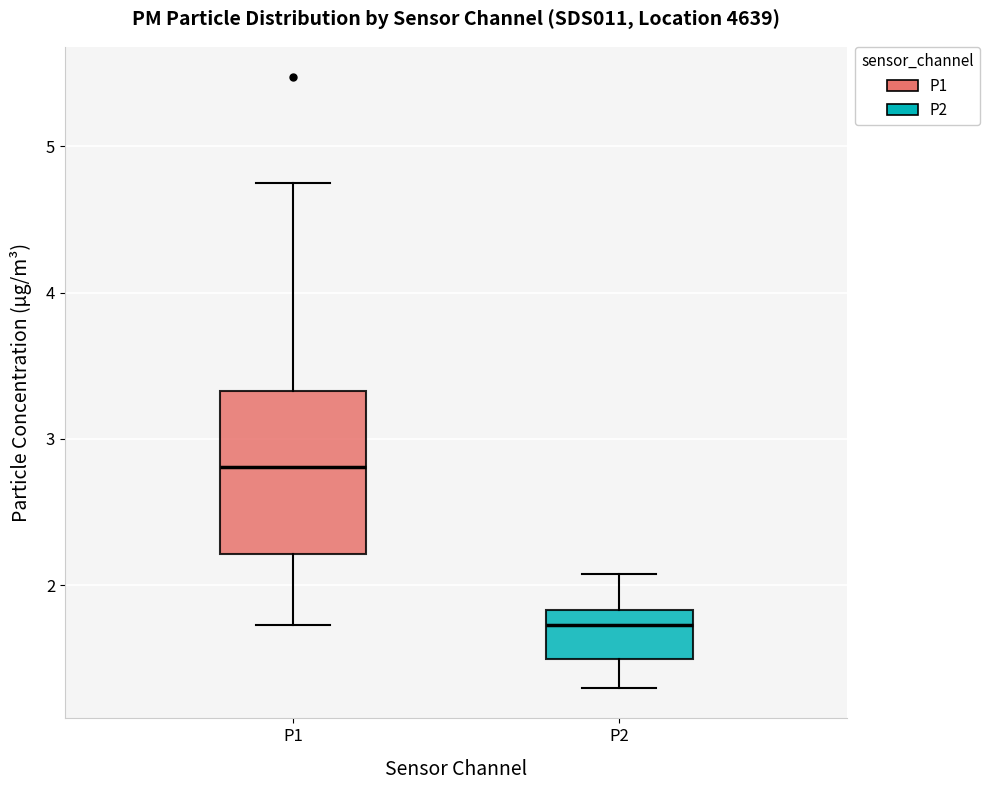

Reading left to right, read every box against the y-axis: the position of its median line, the range the box covers, and the ends of its whiskers. The values are not printed on the chart, so give them approximately, as read against the axis.

P1: median 2.8, box 2.2 to 3.3, whiskers 1.7 to 4.8
P2: median 1.7, box 1.5 to 1.8, whiskers 1.3 to 2.1